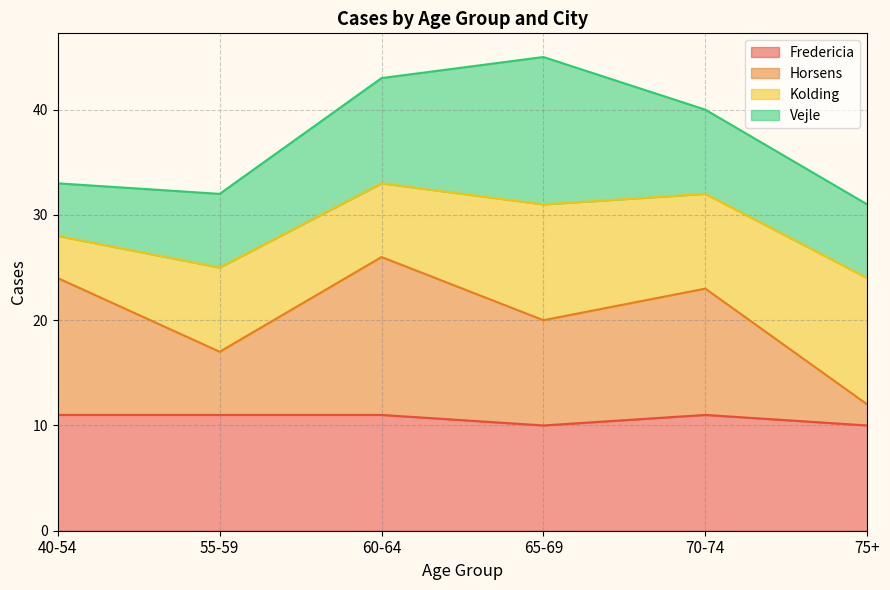

Is it true that Fredericia equals 14 at 75+?

False